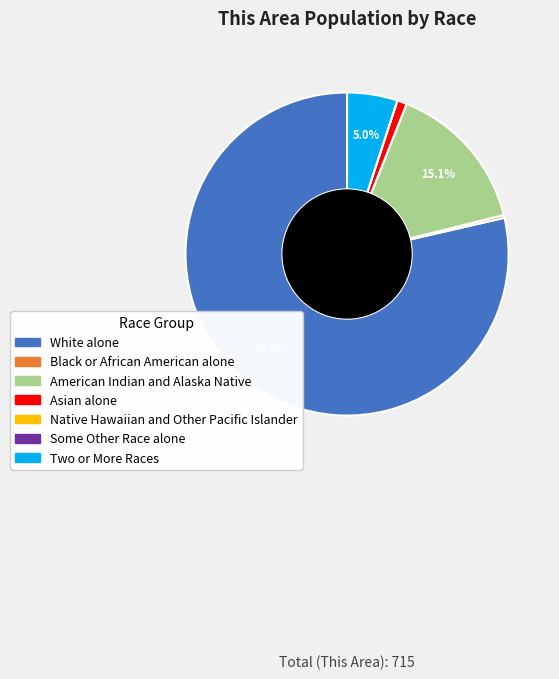

Which category has the biggest portion of the pie?

White alone